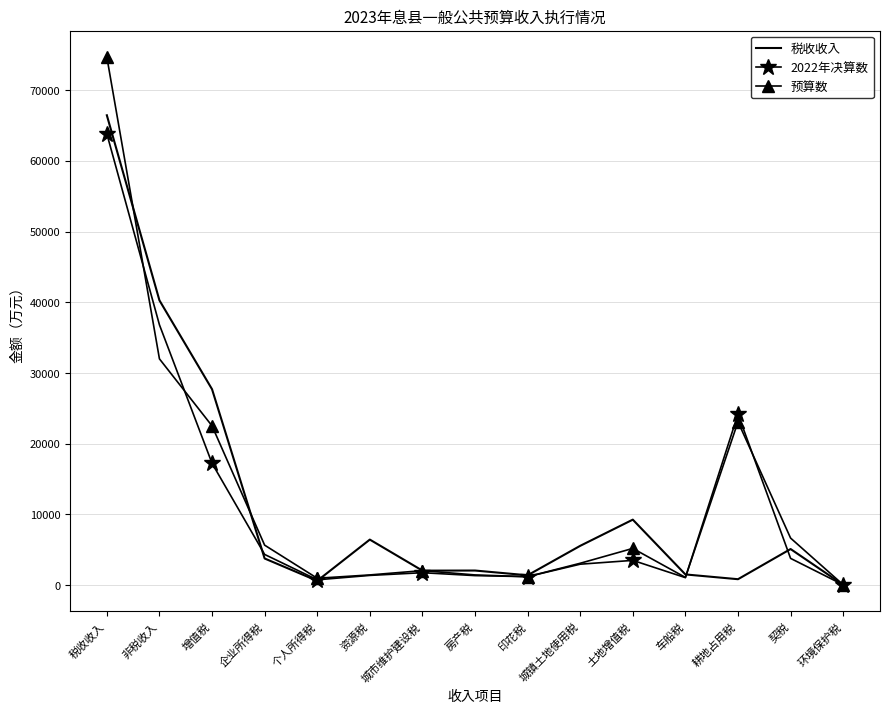

The 2022年决算数 series shows 7498 at 非税收入. True or false?

False